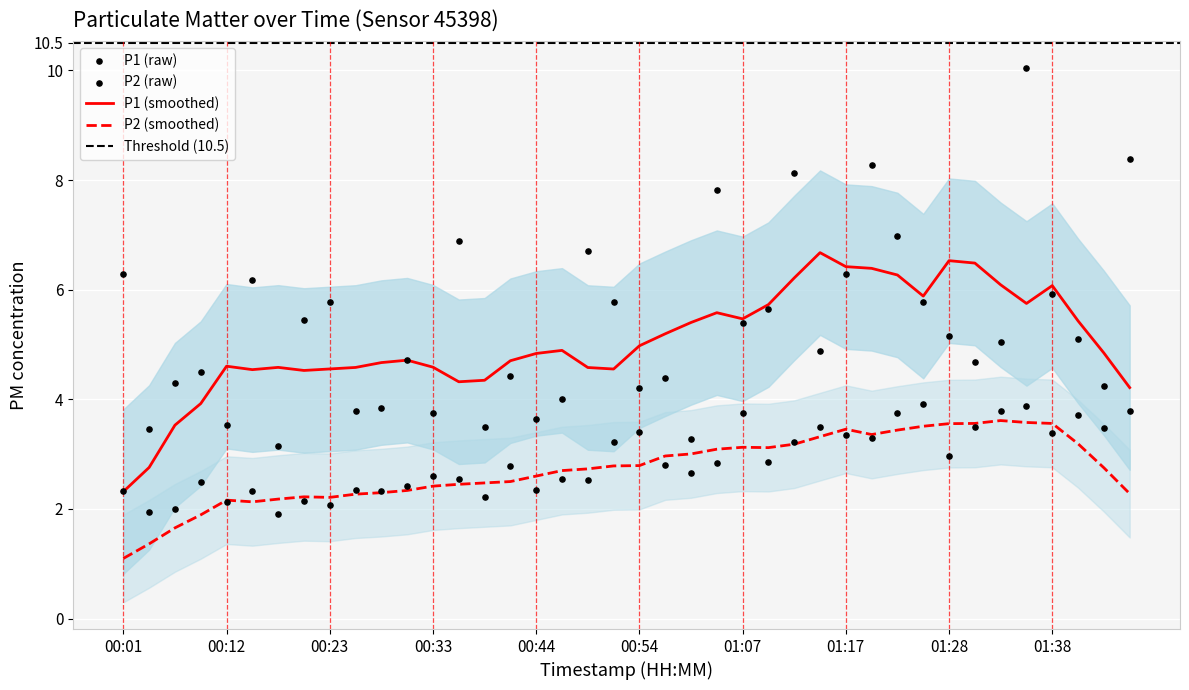

Which series has the largest total across all categories?

P1